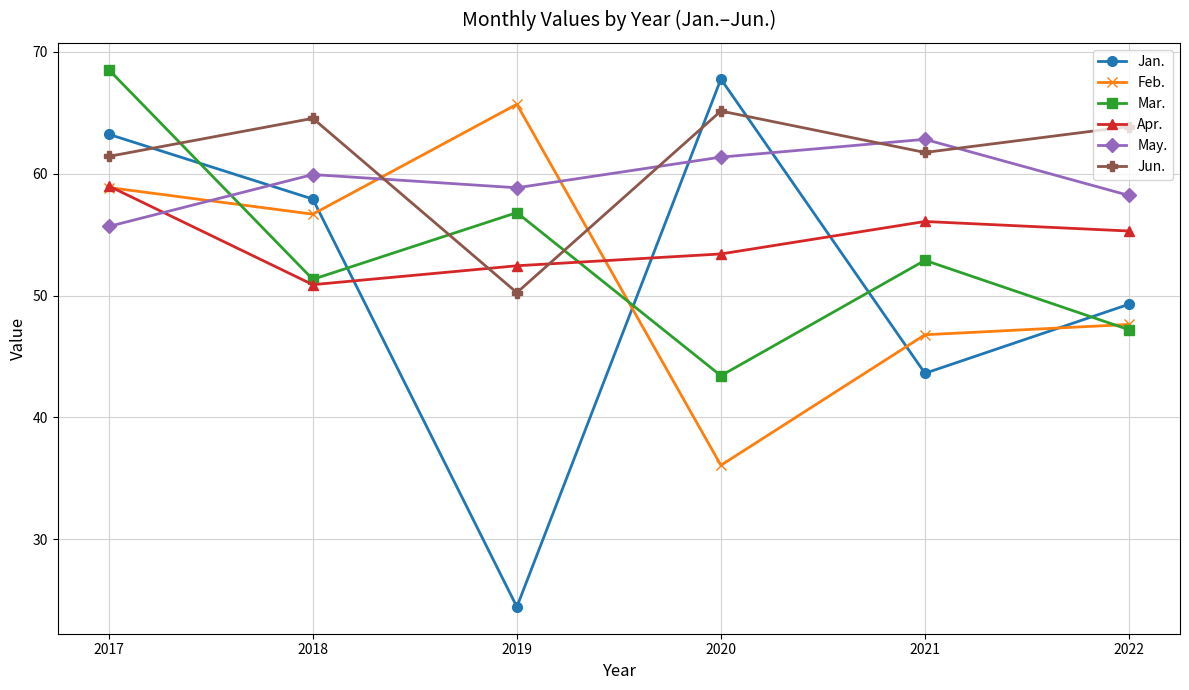

What is the sum of the Apr. values at 2018 and 2022?

106.2